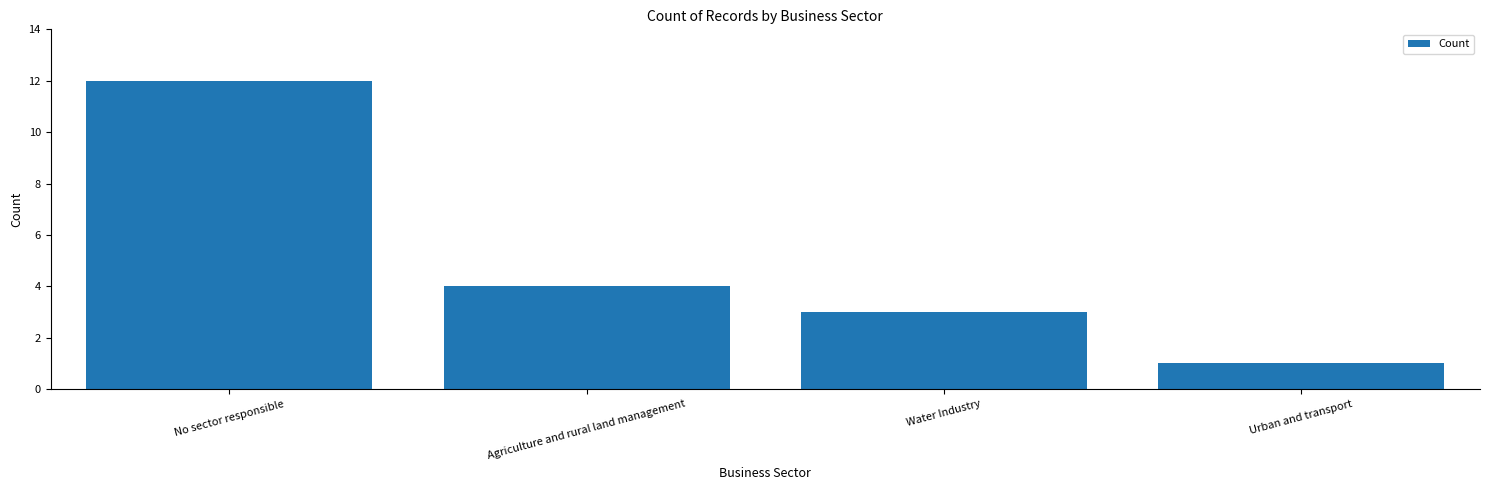

Which has a higher value, Urban and transport or No sector responsible?

No sector responsible